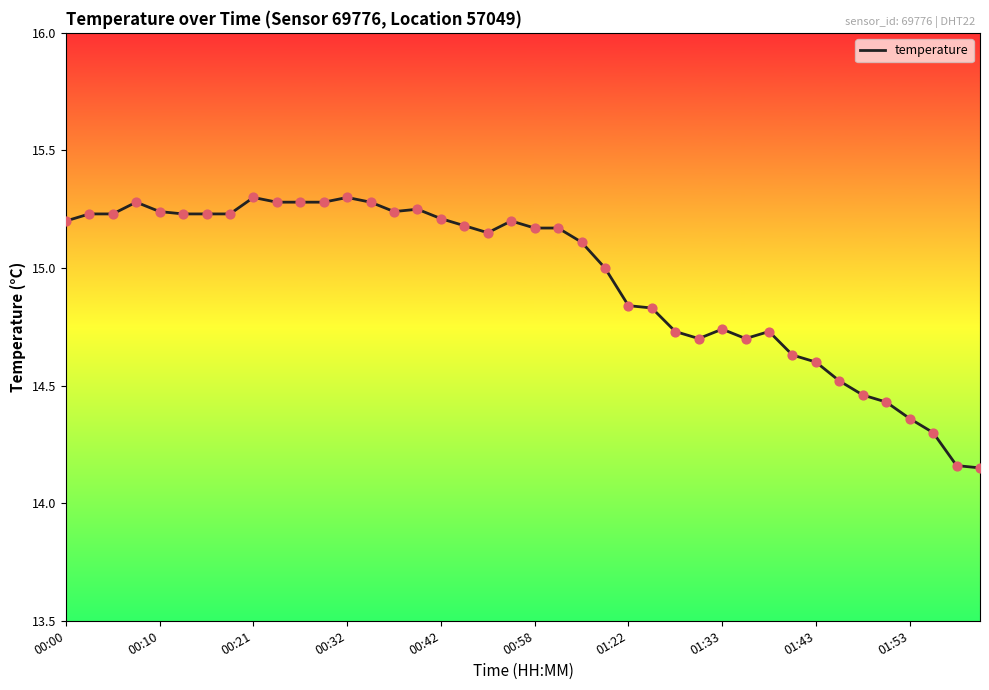

What is the maximum value shown in the chart?

15.3